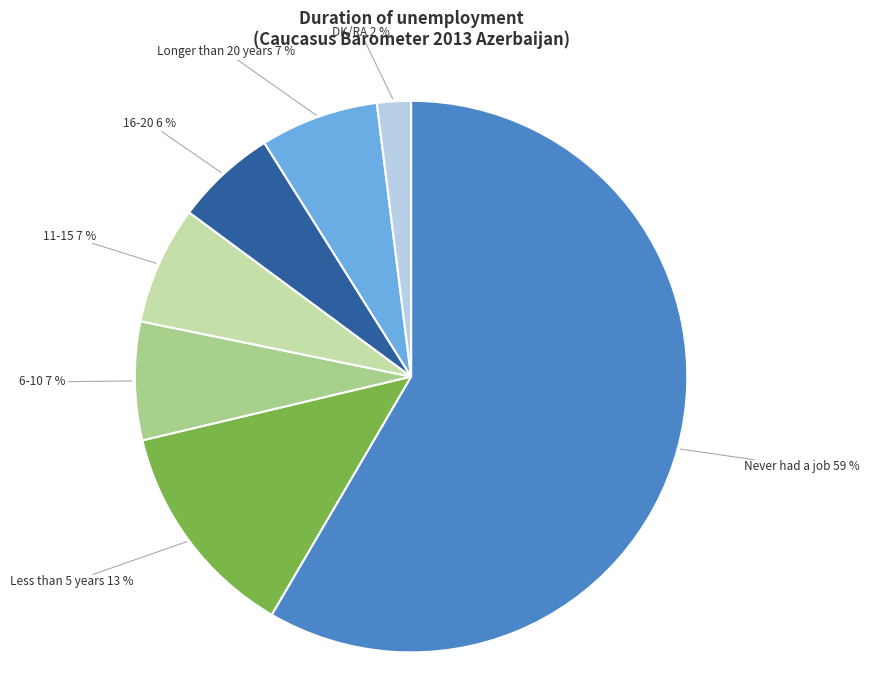

The 16-20 slice represents 12% of the pie. True or false?

False